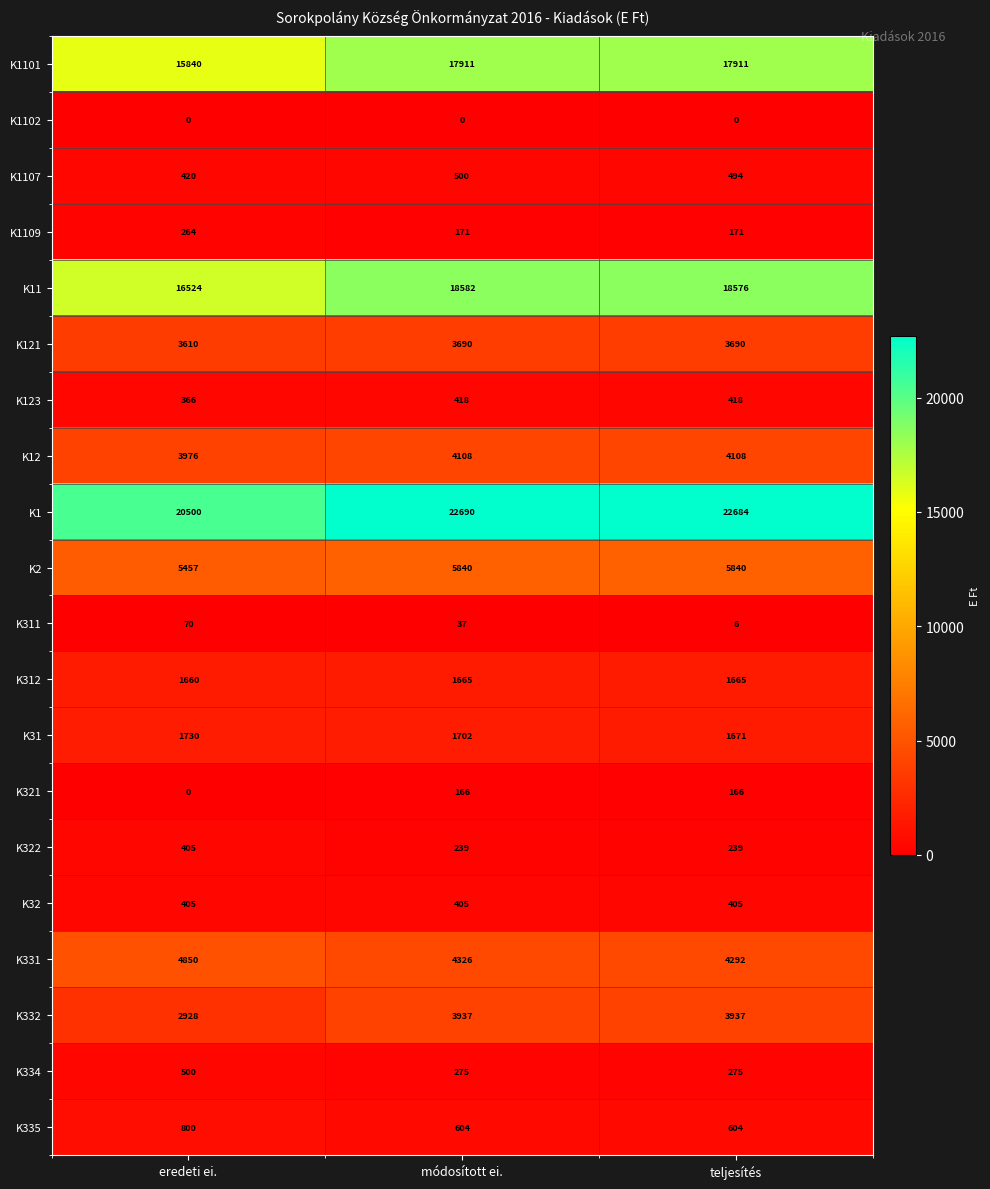

Which series has the widest spread of values?

K1